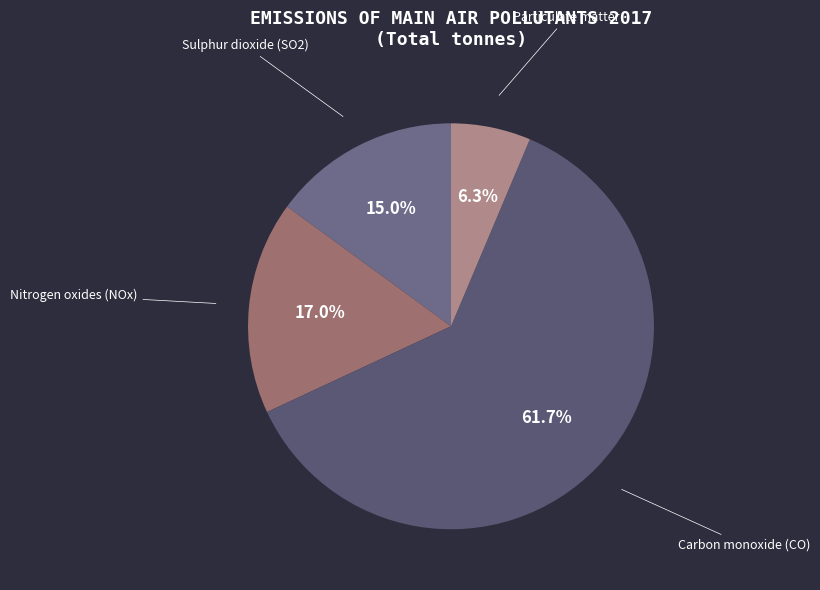

To the nearest percent, what is the combined percentage of Sulphur dioxide (SO2) and Carbon monoxide (CO)?

77%